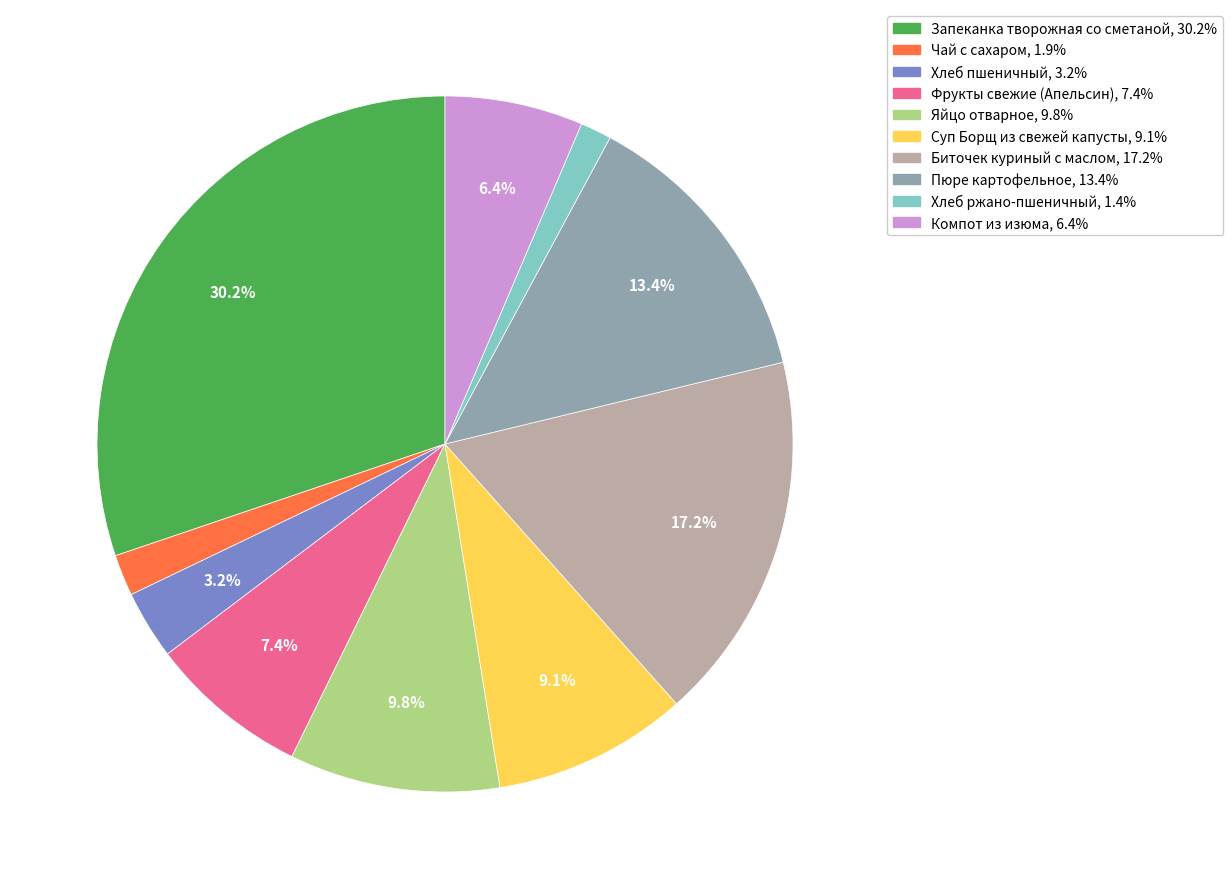

How many slices are in this pie chart?

10